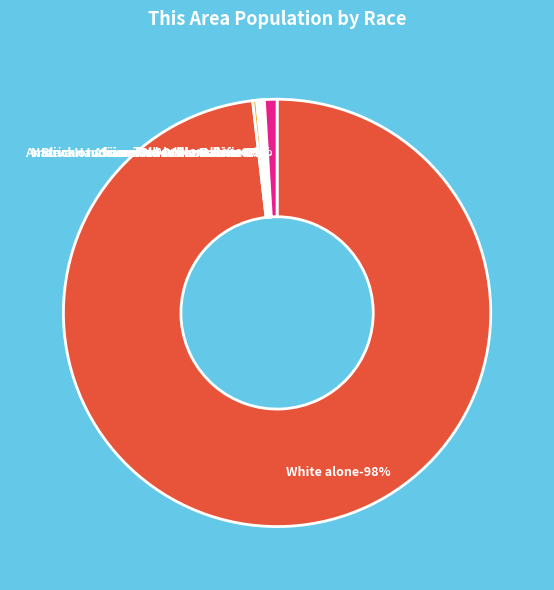

True or false: Black or African American alone accounts for 0% of the total.

True